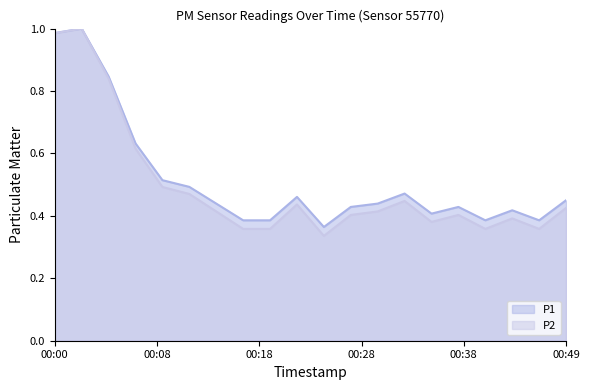

At which category is the sum across all series the highest?

00:03